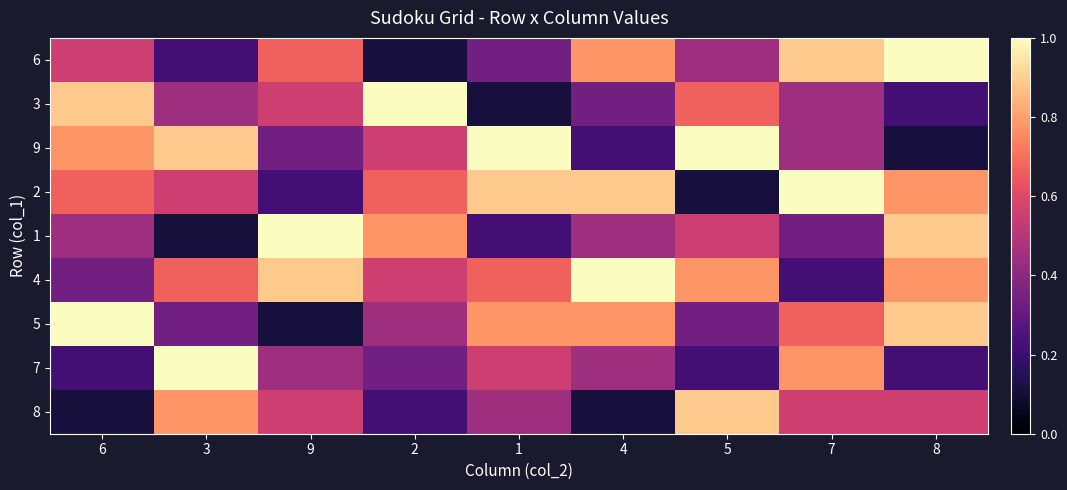

Which series has the largest total across all categories?

4